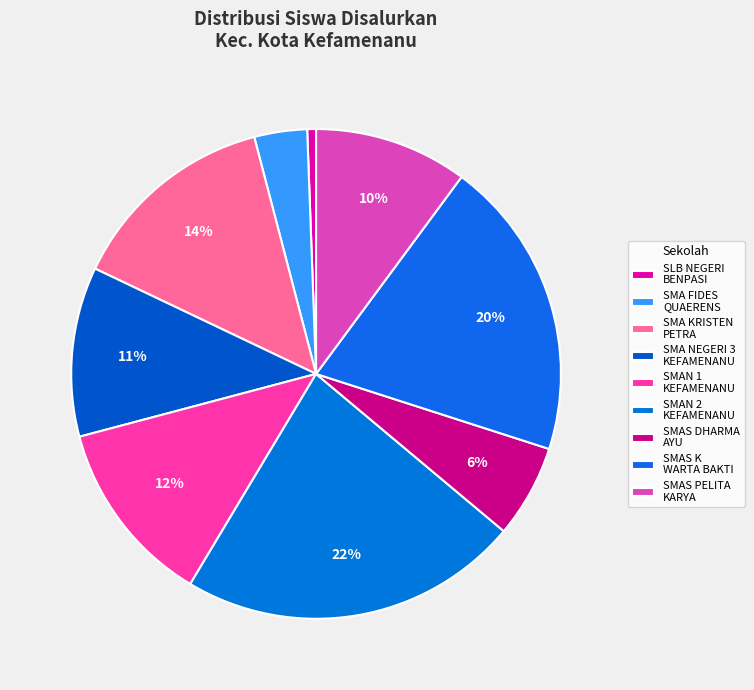

Which slice is the largest?

SMAN 2 KEFAMENANU